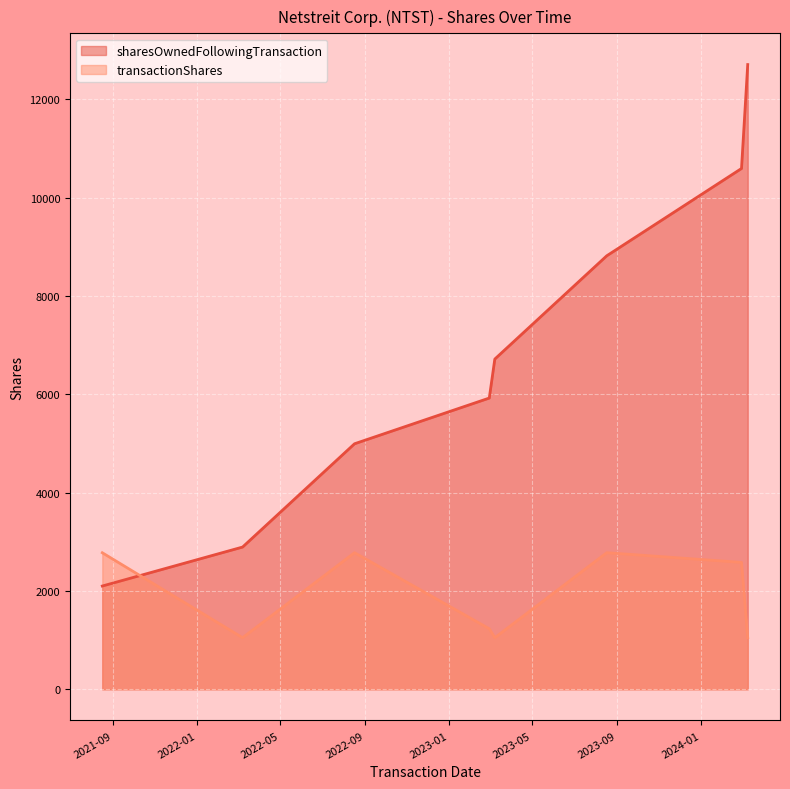

Which series has the largest range (max minus min)?

sharesOwnedFollowingTransaction